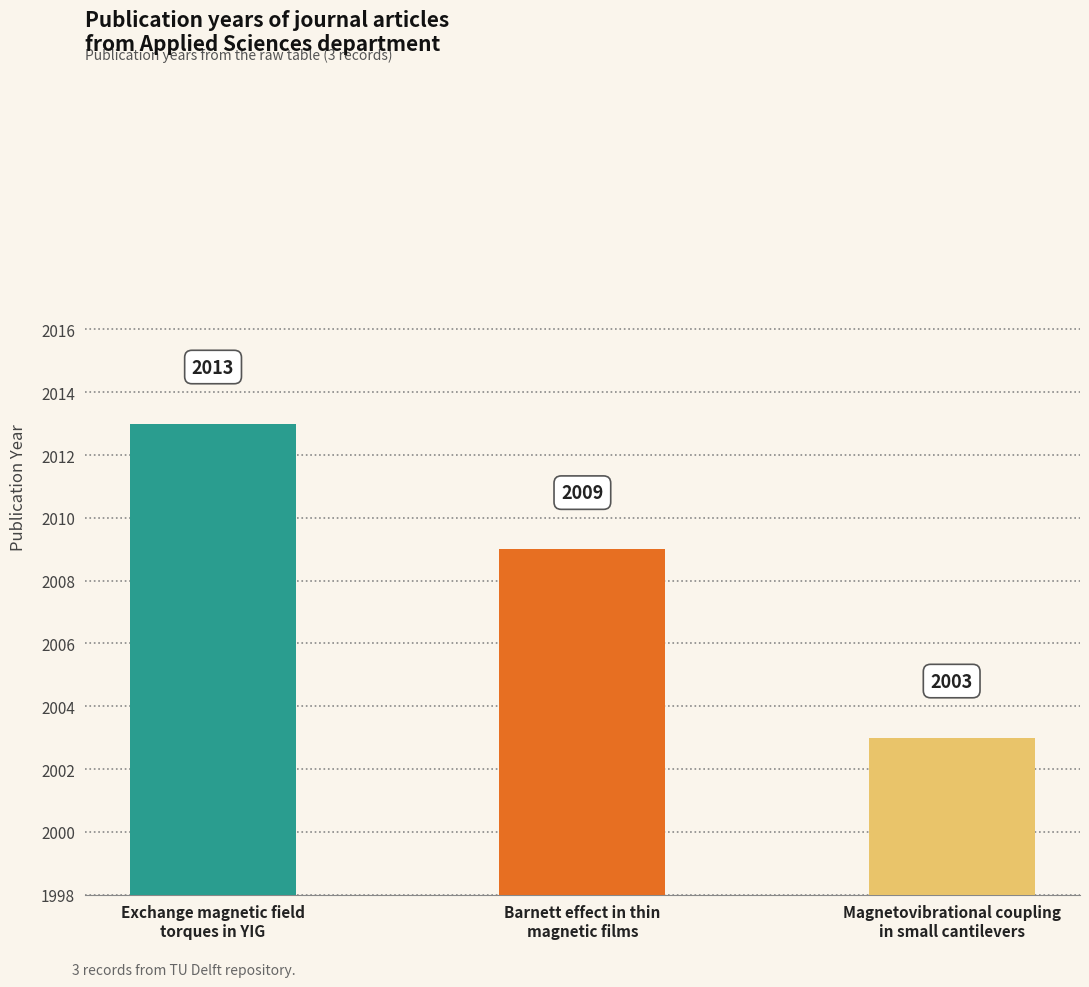

Count the values in the range 2003 to 2013.

3